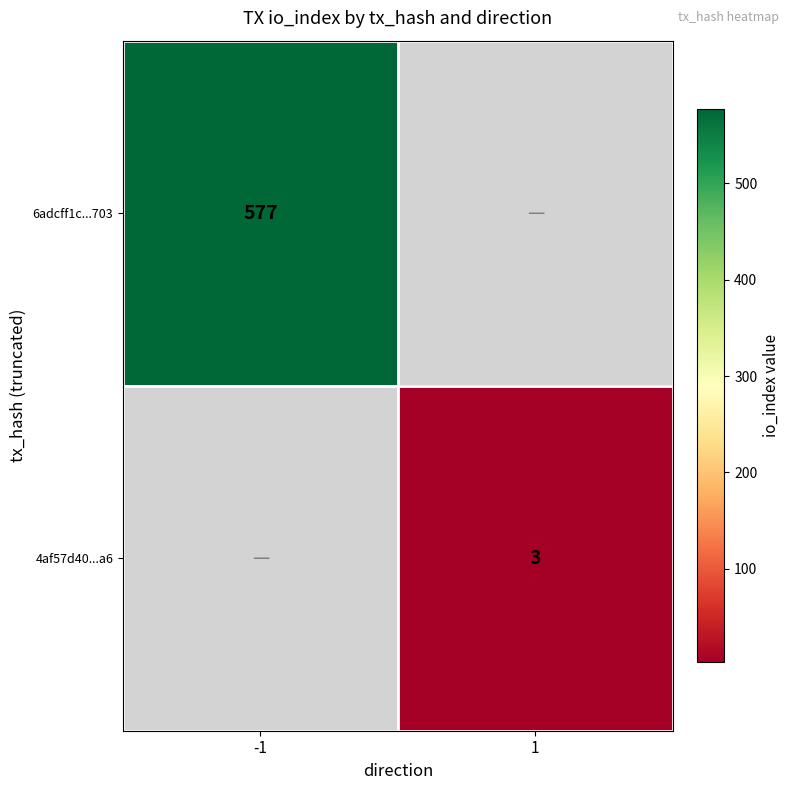

True or false: 4af57d40...a6 has a value of 1 at 1.

False